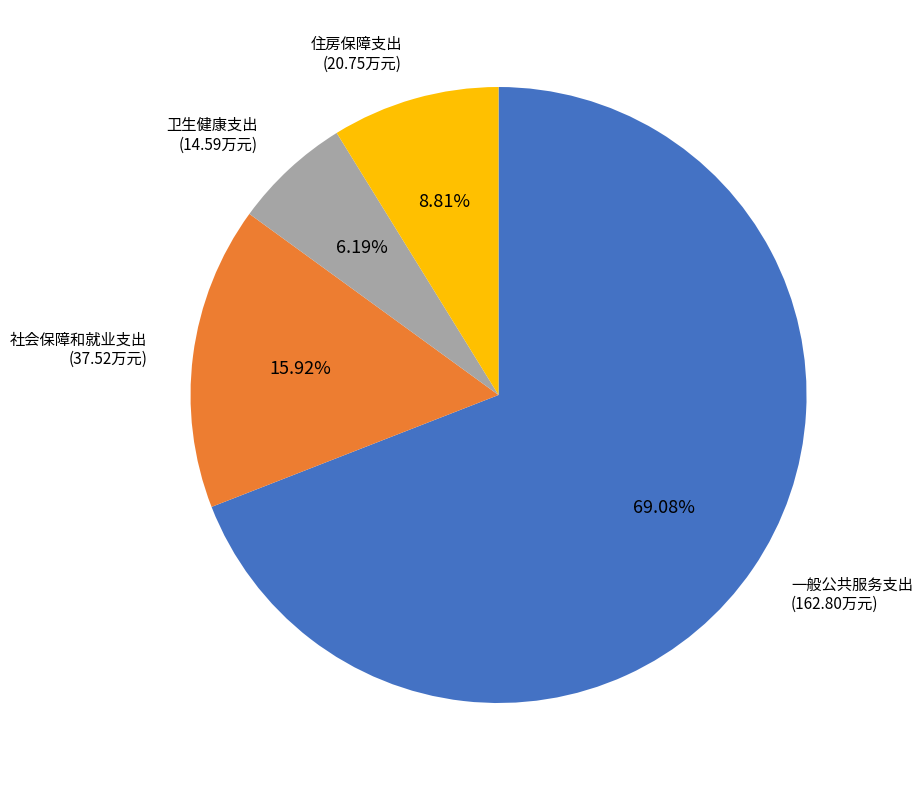

Which slice is the largest?

一般公共服务支出